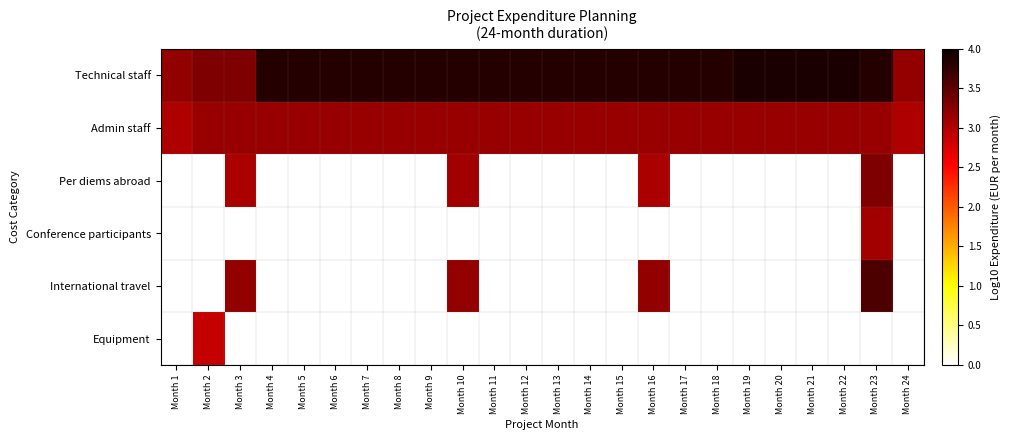

Reading right to left, extract all data points from this chart.

Technical staff: Month 24=3.2	Month 23=3.8	Month 22=3.9	Month 21=3.9	Month 20=3.9	Month 19=3.9	Month 18=3.8	Month 17=3.8	Month 16=3.8	Month 15=3.8	Month 14=3.8	Month 13=3.8	Month 12=3.8	Month 11=3.8	Month 10=3.8	Month 9=3.8	Month 8=3.8	Month 7=3.8	Month 6=3.8	Month 5=3.8	Month 4=3.8	Month 3=3.3	Month 2=3.3	Month 1=3.2
Admin staff: Month 24=3.0	Month 23=3.1	Month 22=3.1	Month 21=3.1	Month 20=3.1	Month 19=3.1	Month 18=3.1	Month 17=3.1	Month 16=3.1	Month 15=3.1	Month 14=3.1	Month 13=3.1	Month 12=3.1	Month 11=3.1	Month 10=3.1	Month 9=3.1	Month 8=3.1	Month 7=3.1	Month 6=3.1	Month 5=3.1	Month 4=3.1	Month 3=3.1	Month 2=3.1	Month 1=3.0
Per diems abroad: Month 24=0.0	Month 23=3.3	Month 22=0.0	Month 21=0.0	Month 20=0.0	Month 19=0.0	Month 18=0.0	Month 17=0.0	Month 16=3.0	Month 15=0.0	Month 14=0.0	Month 13=0.0	Month 12=0.0	Month 11=0.0	Month 10=3.1	Month 9=0.0	Month 8=0.0	Month 7=0.0	Month 6=0.0	Month 5=0.0	Month 4=0.0	Month 3=3.0	Month 2=0.0	Month 1=0.0
Conference participants: Month 24=0.0	Month 23=3.1	Month 22=0.0	Month 21=0.0	Month 20=0.0	Month 19=0.0	Month 18=0.0	Month 17=0.0	Month 16=0.0	Month 15=0.0	Month 14=0.0	Month 13=0.0	Month 12=0.0	Month 11=0.0	Month 10=0.0	Month 9=0.0	Month 8=0.0	Month 7=0.0	Month 6=0.0	Month 5=0.0	Month 4=0.0	Month 3=0.0	Month 2=0.0	Month 1=0.0
International travel: Month 24=0.0	Month 23=3.6	Month 22=0.0	Month 21=0.0	Month 20=0.0	Month 19=0.0	Month 18=0.0	Month 17=0.0	Month 16=3.2	Month 15=0.0	Month 14=0.0	Month 13=0.0	Month 12=0.0	Month 11=0.0	Month 10=3.2	Month 9=0.0	Month 8=0.0	Month 7=0.0	Month 6=0.0	Month 5=0.0	Month 4=0.0	Month 3=3.2	Month 2=0.0	Month 1=0.0
Equipment: Month 24=0.0	Month 23=0.0	Month 22=0.0	Month 21=0.0	Month 20=0.0	Month 19=0.0	Month 18=0.0	Month 17=0.0	Month 16=0.0	Month 15=0.0	Month 14=0.0	Month 13=0.0	Month 12=0.0	Month 11=0.0	Month 10=0.0	Month 9=0.0	Month 8=0.0	Month 7=0.0	Month 6=0.0	Month 5=0.0	Month 4=0.0	Month 3=0.0	Month 2=2.9	Month 1=0.0